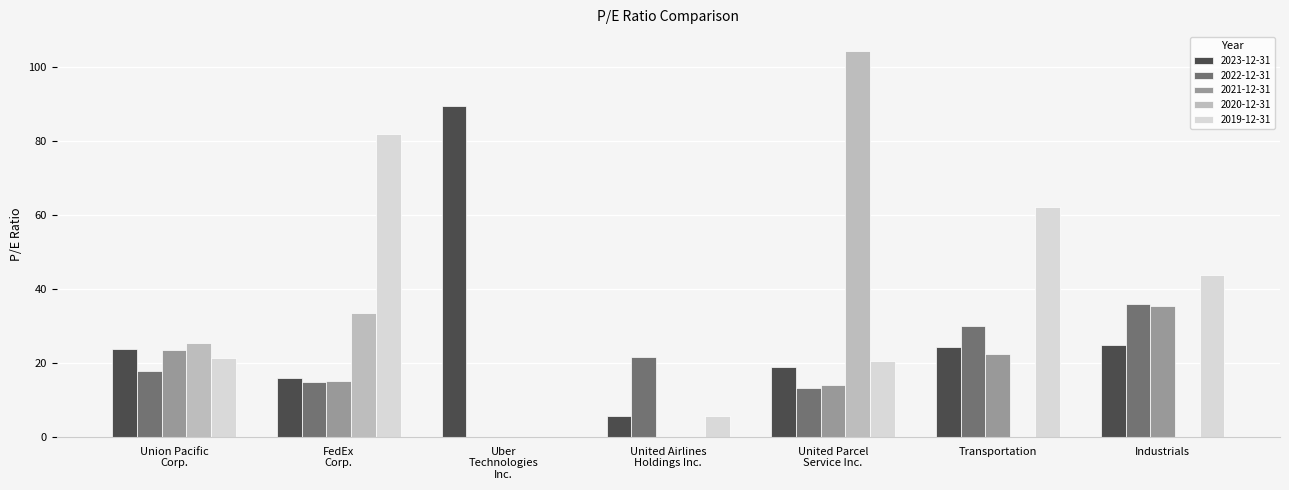

Which label corresponds to the largest value in the chart?

United Parcel
Service Inc.